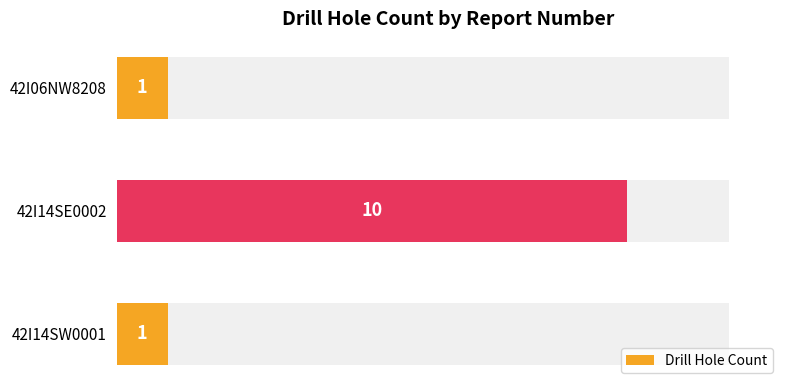

The chart shows a value of 17 at 42I14SE0002. True or false?

False